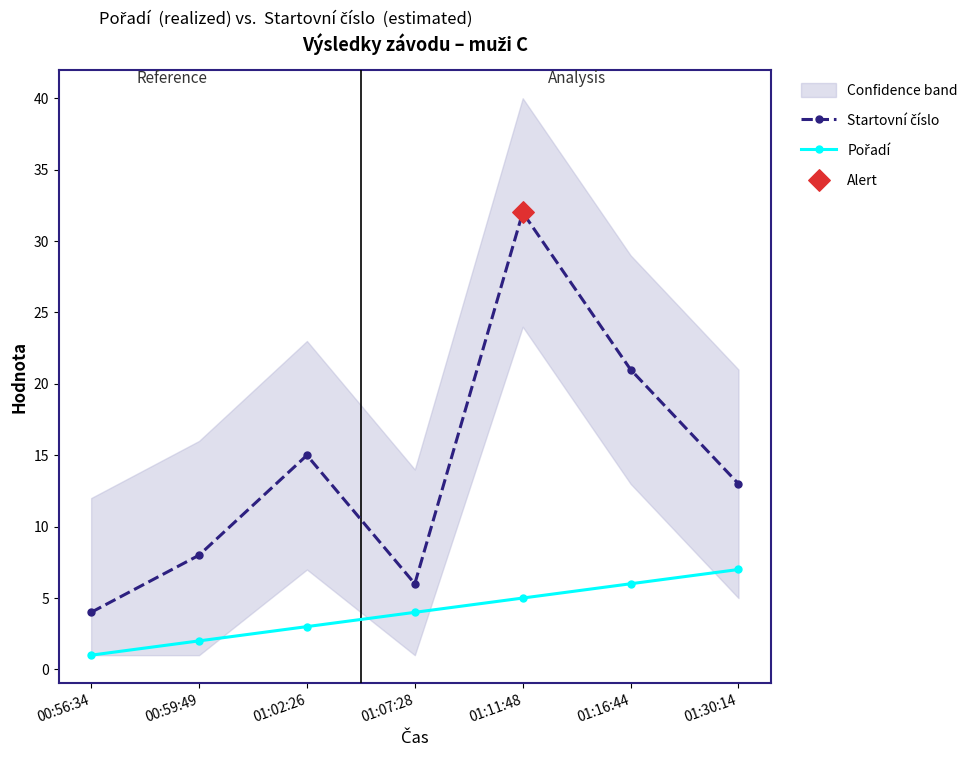

What is the total value across all series at 00:56:34?

5